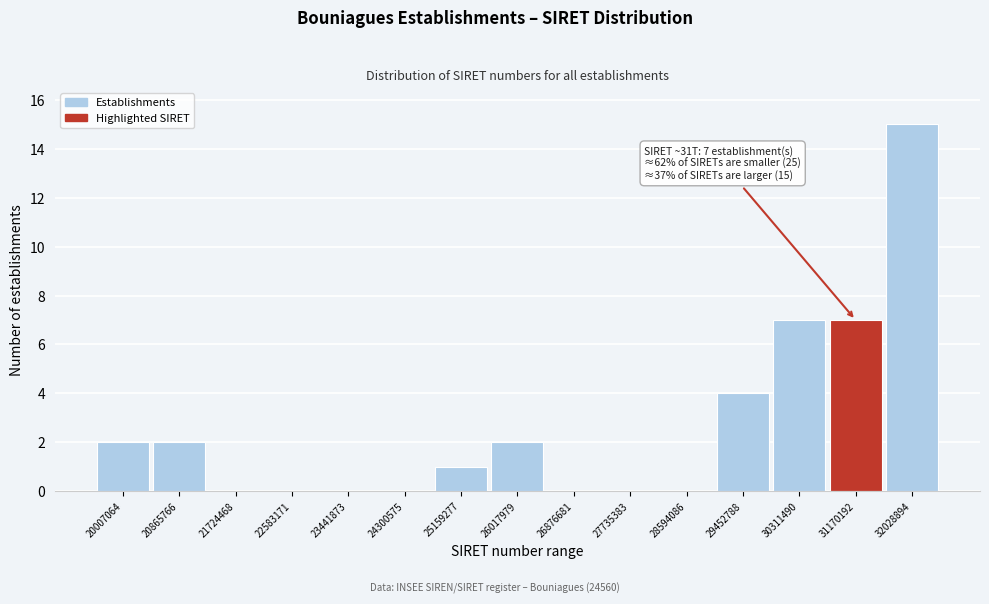

Reading right to left, list all the values displayed in this chart.

32028894=15	31170192=7	30311490=7	29452788=4	28594086=0	27735383=0	26876681=0	26017979=2	25159277=1	24300575=0	23441873=0	22583171=0	21724468=0	20865766=2	20007064=2